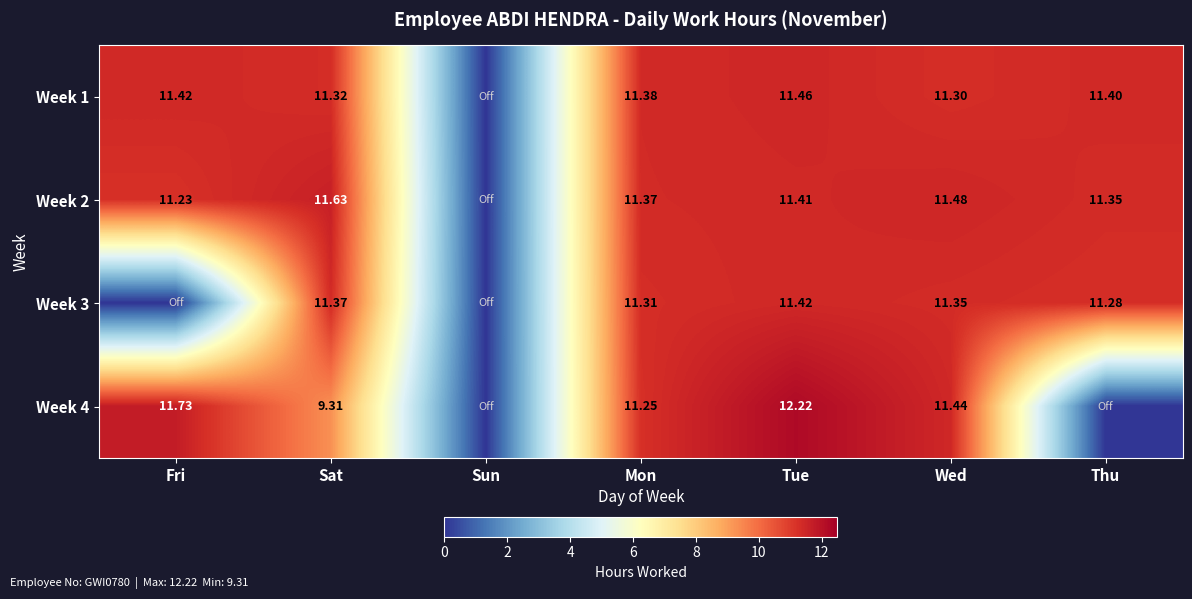

How many values in the Week 2 series exceed 11?

6